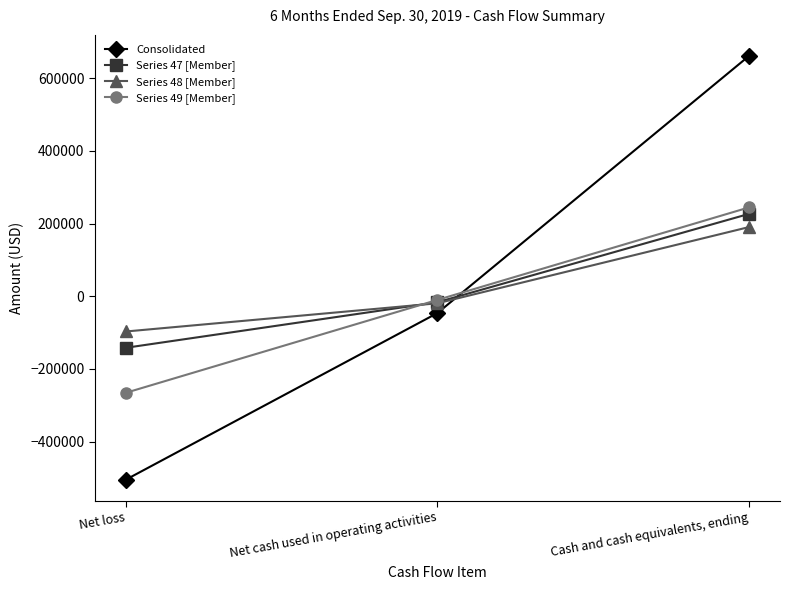

Which series changed the most between Net loss and Cash and cash equivalents, ending?

Consolidated